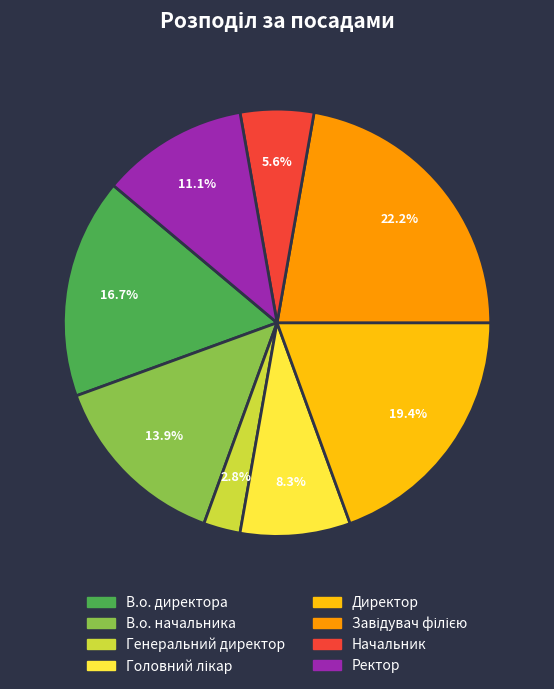

Approximately how many times larger is the value at В.о. директора compared to Ректор?

1.5